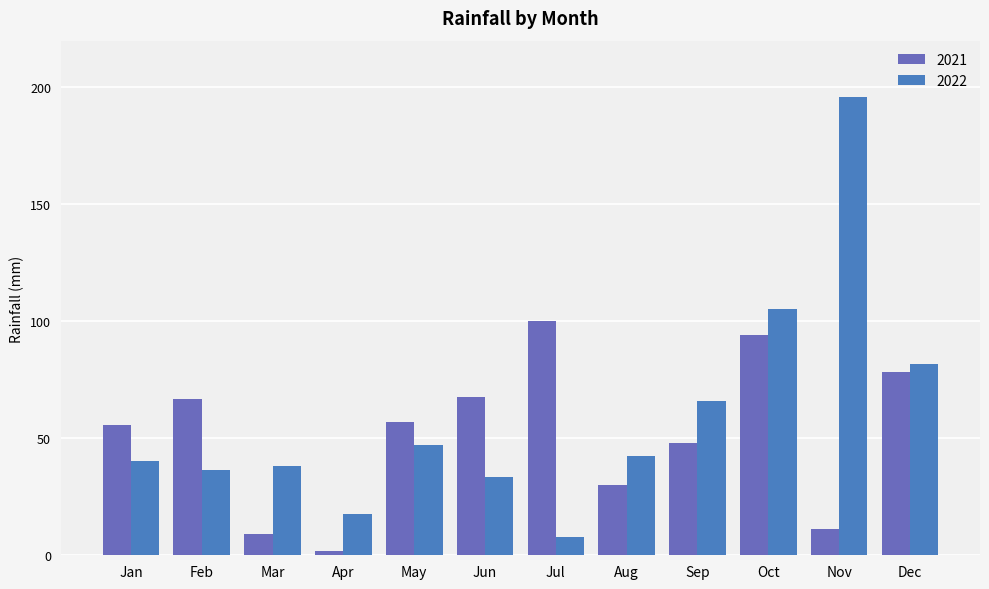

At which label does 2021 first exceed 56?

Feb